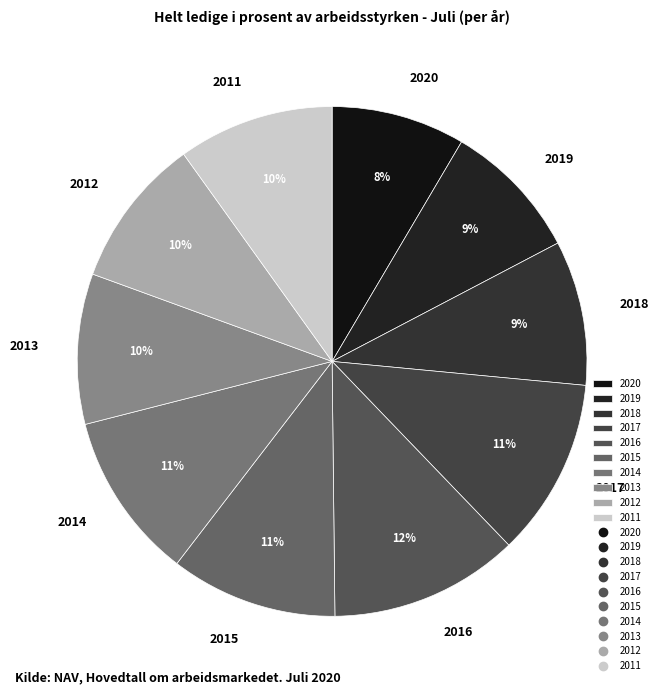

Does 2013 represent more than half of the total?

No